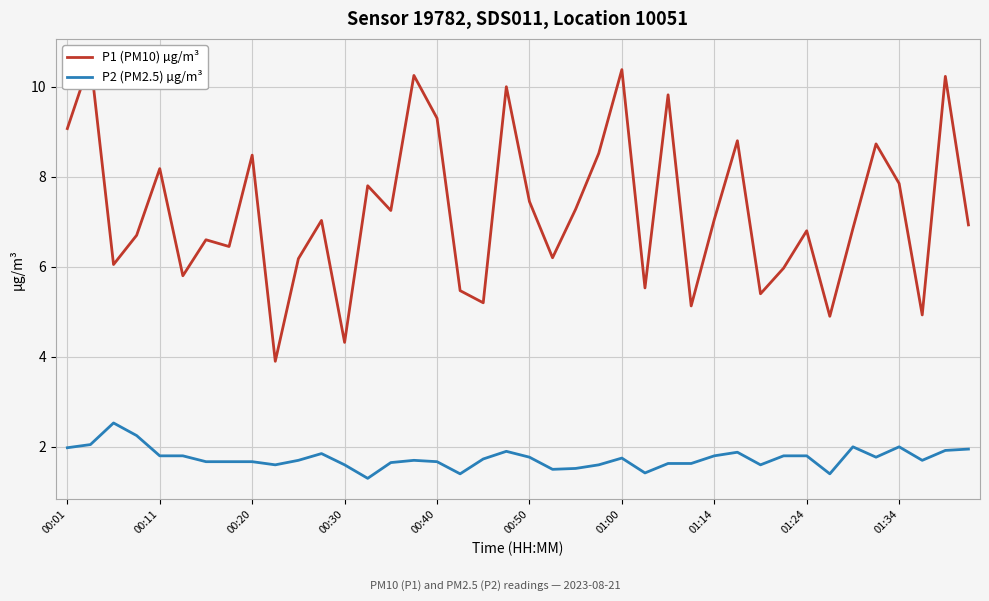

Where is P1 (PM10) µg/m³ nearest to the value 7?

11